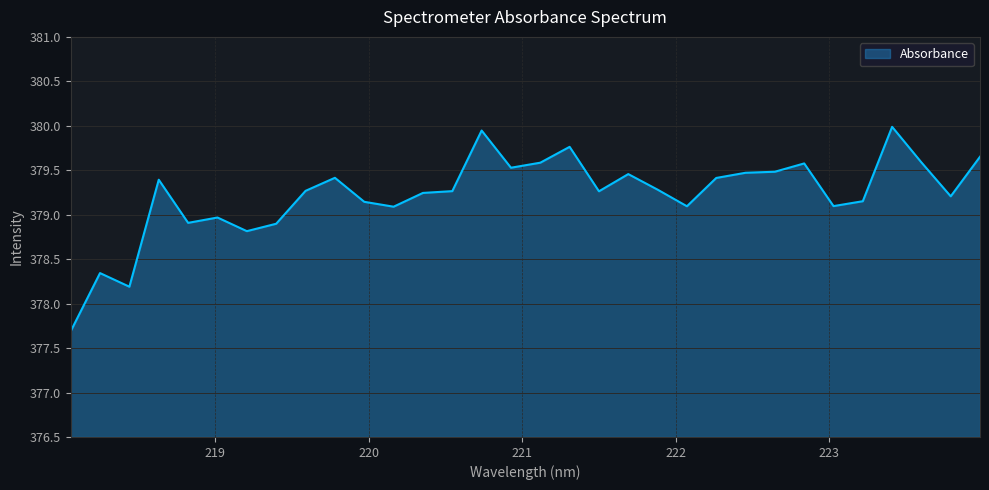

What is the smallest value displayed?

377.7